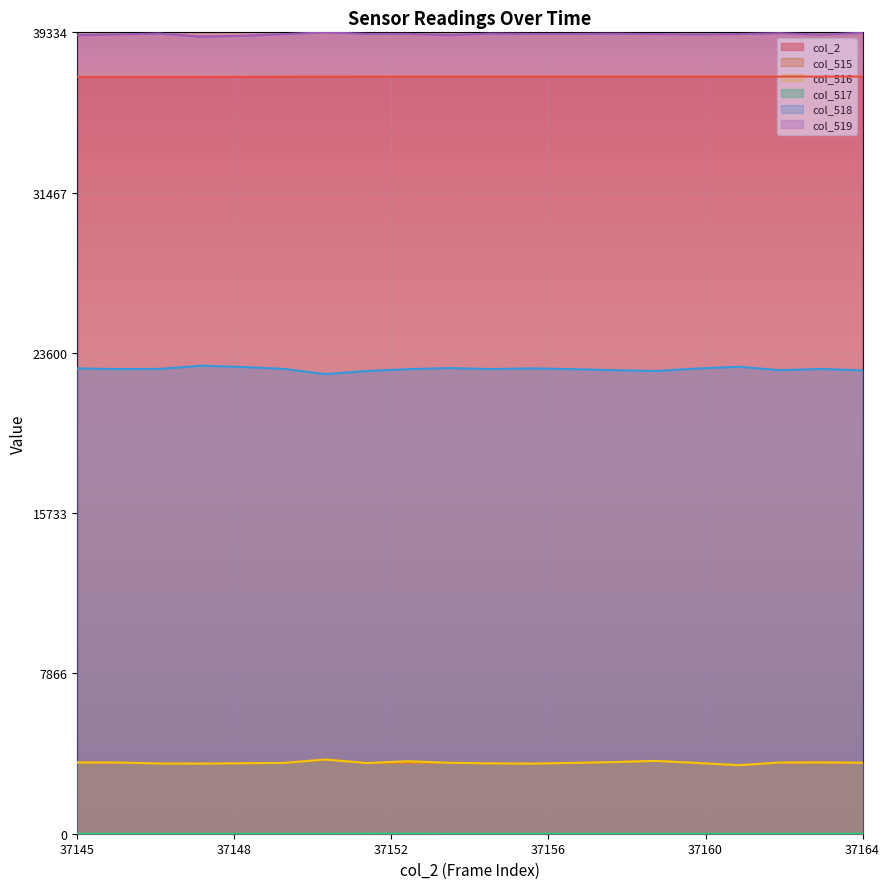

Reading left to right, transcribe all the data shown in this chart.

col_2: 0.9	0.9	0.9	0.9	0.9	0.9	0.9	0.9	0.9	0.9	0.9	0.9	0.9	0.9	0.9	0.9	0.9	0.9	0.9	0.9
col_515: 0.1	0.1	0.1	0.1	0.1	0.1	0.1	0.1	0.1	0.1	0.1	0.1	0.1	0.1	0.1	0.1	0.1	0.1	0.1	0.1
col_516: 0.1	0.1	0.1	0.1	0.1	0.1	0.1	0.1	0.1	0.1	0.1	0.1	0.1	0.1	0.1	0.1	0.1	0.1	0.1	0.1
col_517: 0.0	0.0	0.0	0.0	0.0	0.0	0.0	0.0	0.0	0.0	0.0	0.0	0.0	0.0	0.0	0.0	0.0	0.0	0.0	0.0
col_518: 0.6	0.6	0.6	0.6	0.6	0.6	0.6	0.6	0.6	0.6	0.6	0.6	0.6	0.6	0.6	0.6	0.6	0.6	0.6	0.6
col_519: 1.0	1.0	1.0	1.0	1.0	1.0	1.0	1.0	1.0	1.0	1.0	1.0	1.0	1.0	1.0	1.0	1.0	1.0	1.0	1.0